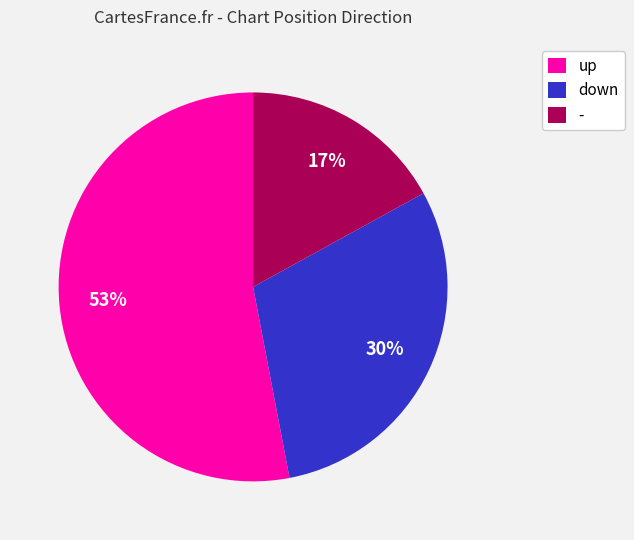

How many segments does this pie chart have?

3